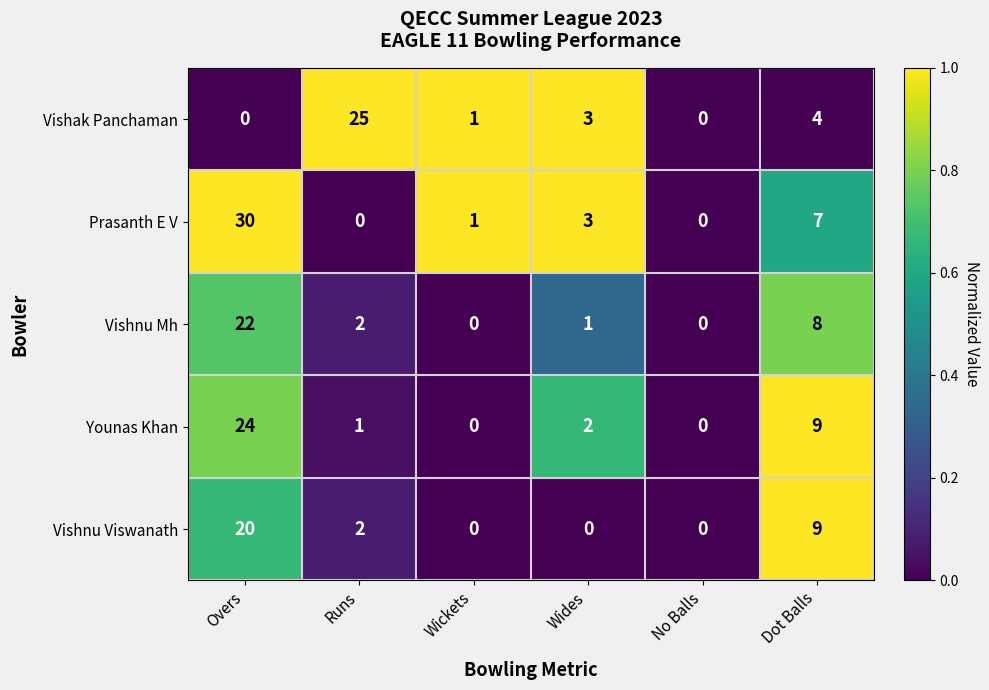

Which series changed the most between Wides and Dot Balls?

Vishnu Viswanath